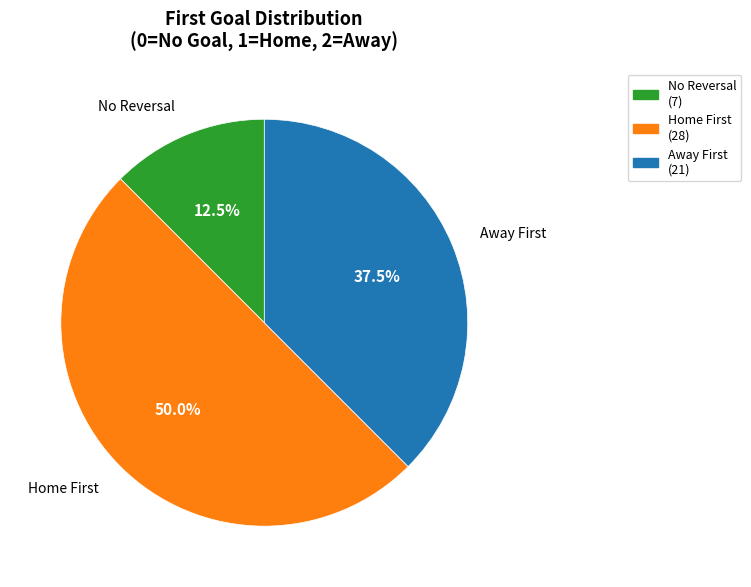

To the nearest percent, what is the difference between the largest and smallest slice percentages?

38%